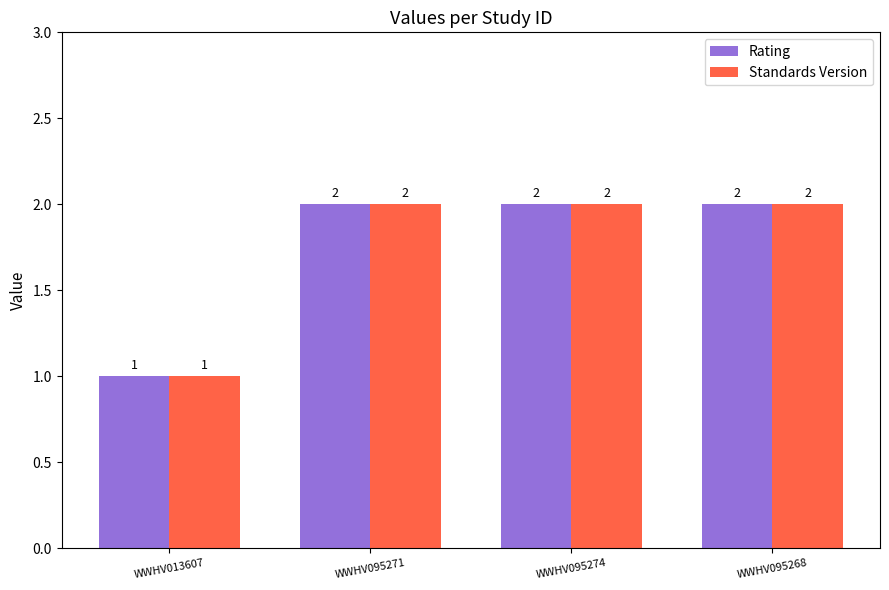

Which category has the lowest value in the Rating series?

WWHV013607